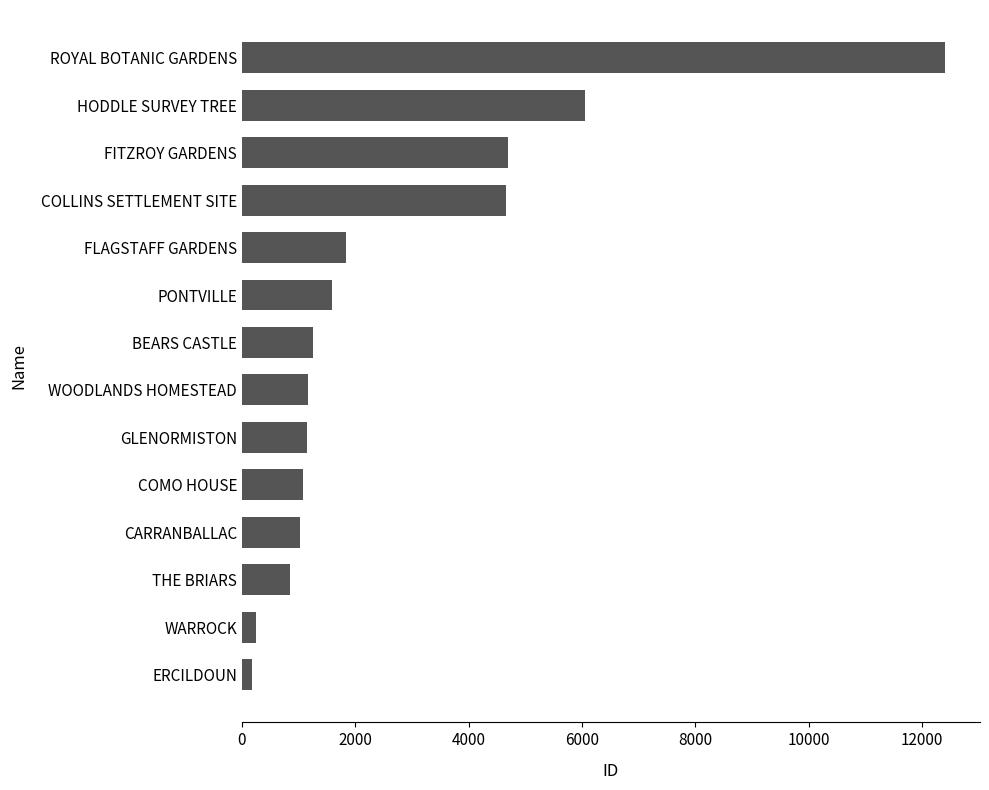

The value at PONTVILLE is 1586. True or false?

True